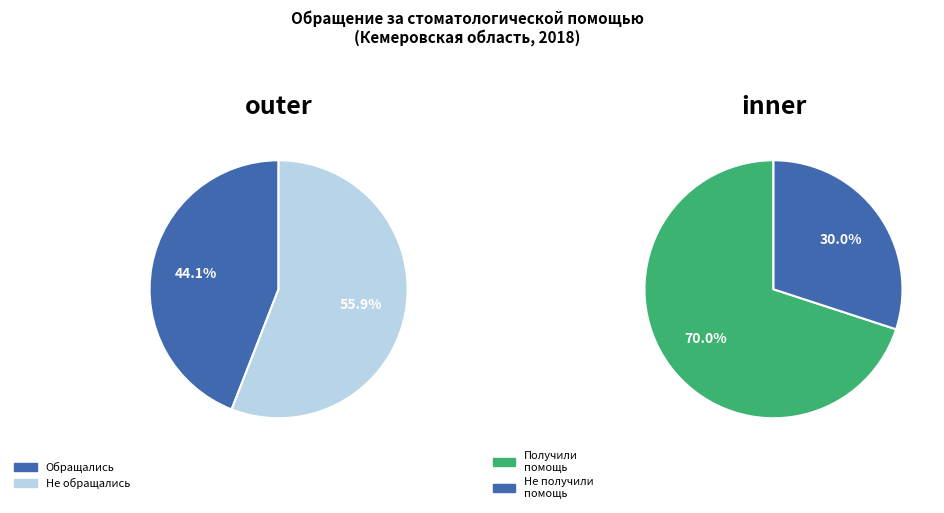

True or false: 1 accounts for 30% of the total.

True